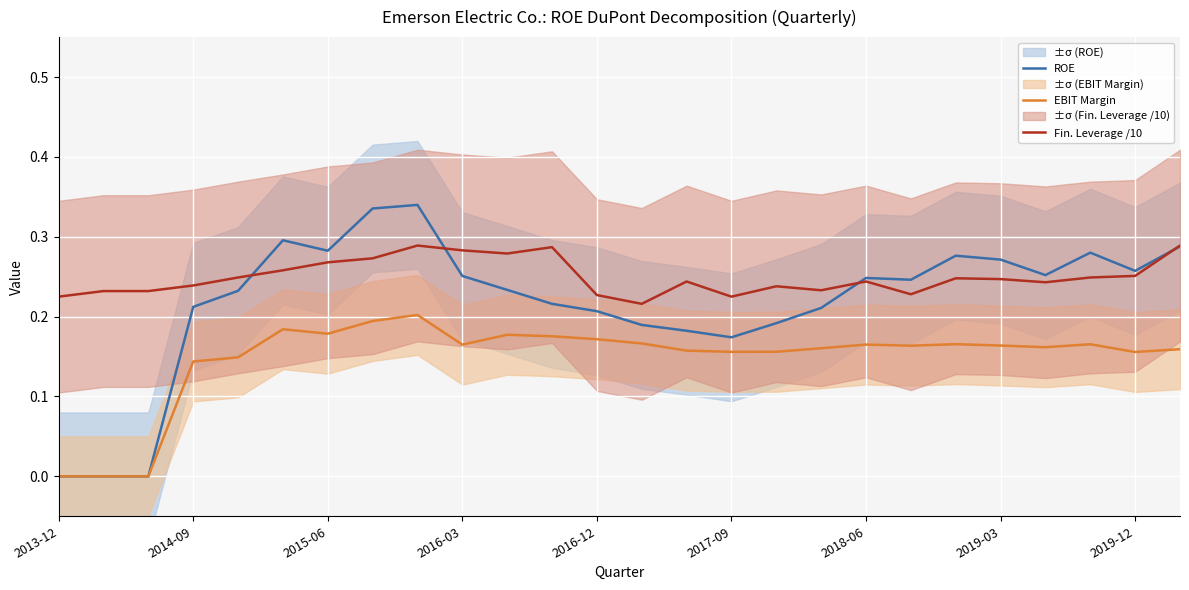

True or false: EBIT Margin and Fin. Leverage /10 intersect in this chart.

False